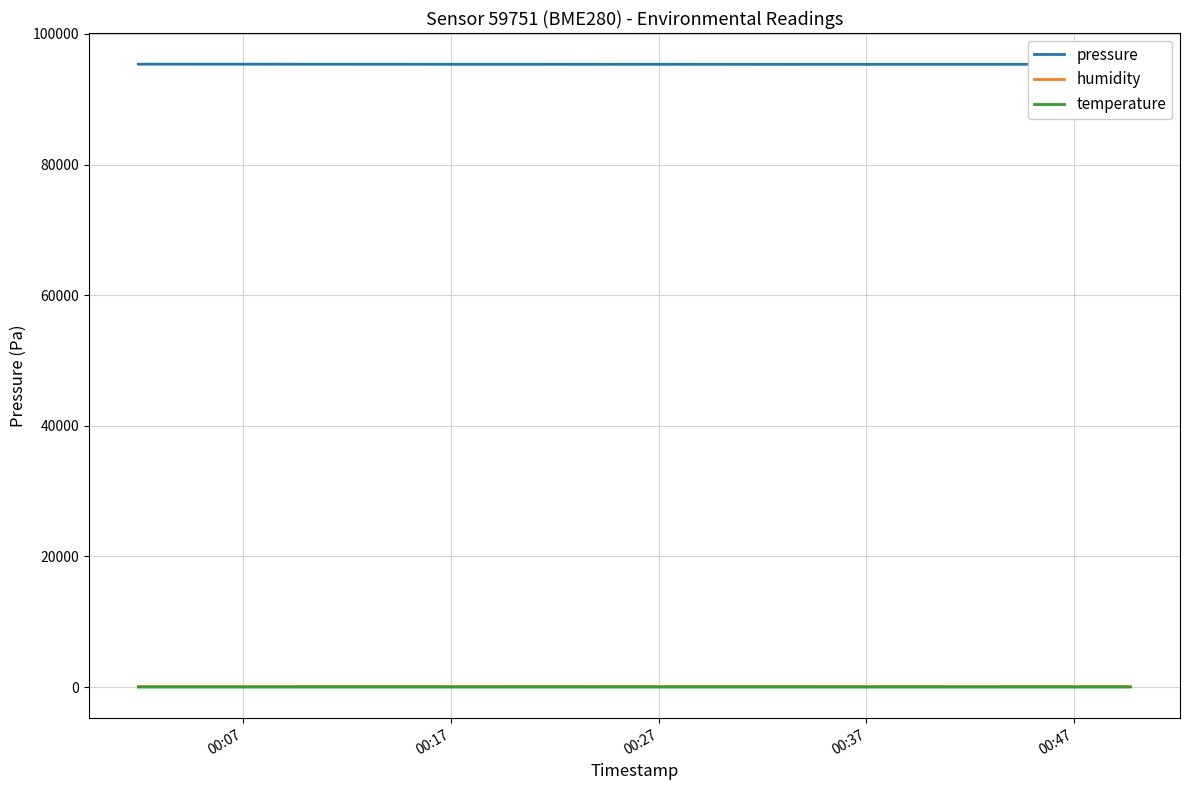

Which series has the largest total across all categories?

pressure